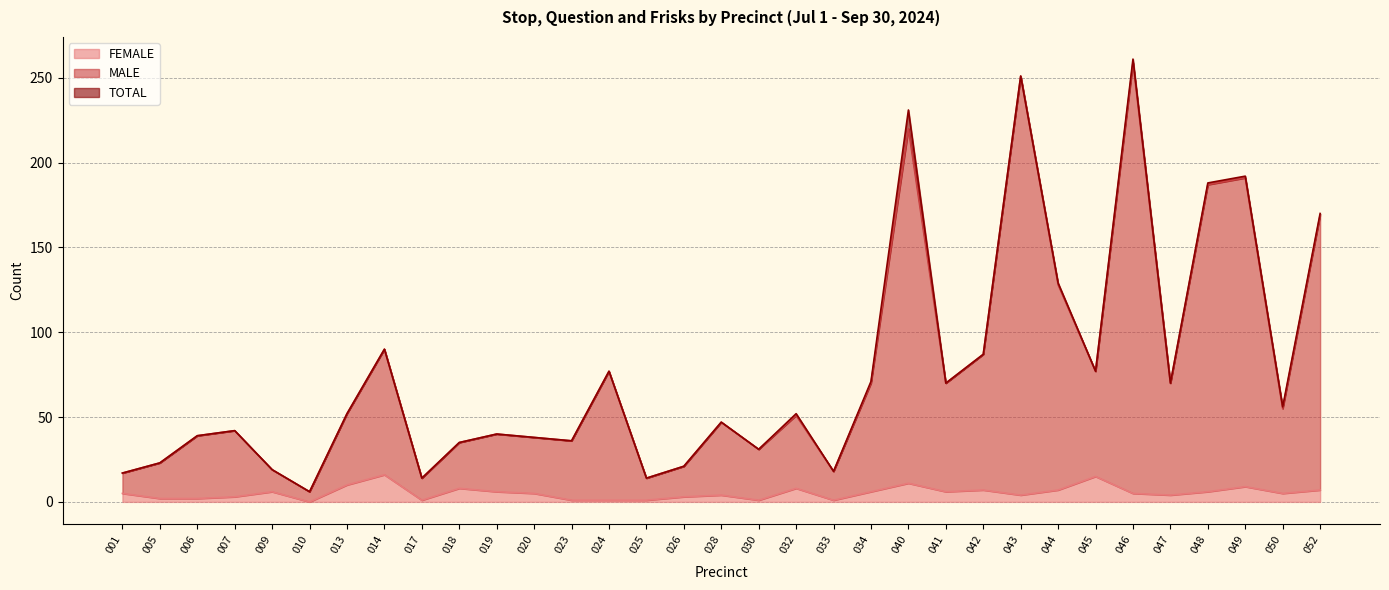

True or false: TOTAL and MALE cross at least once.

False